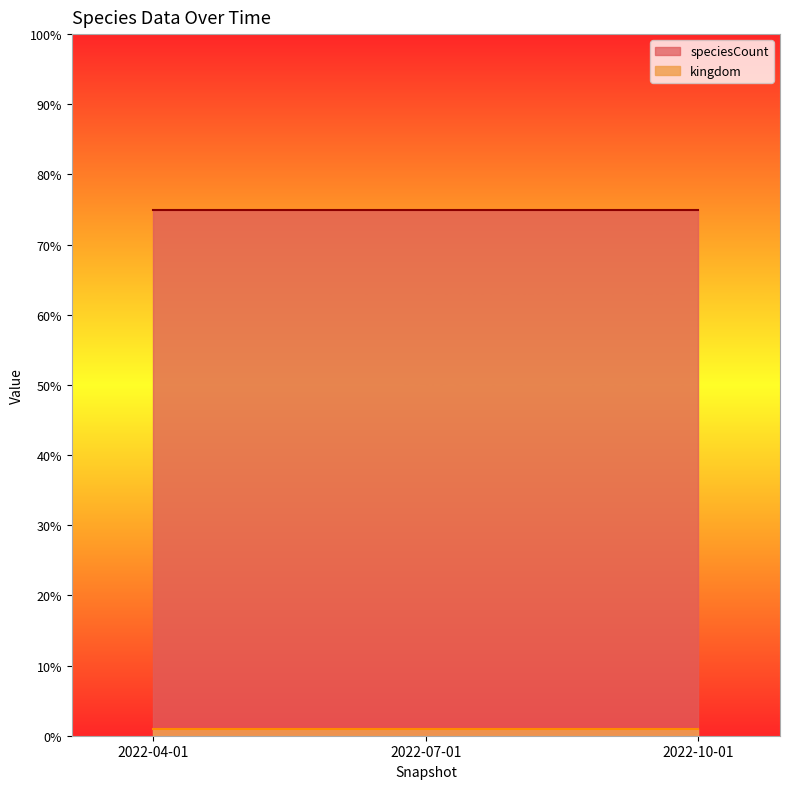

Is it true that speciesCount equals 75 at 2022-07-01?

True